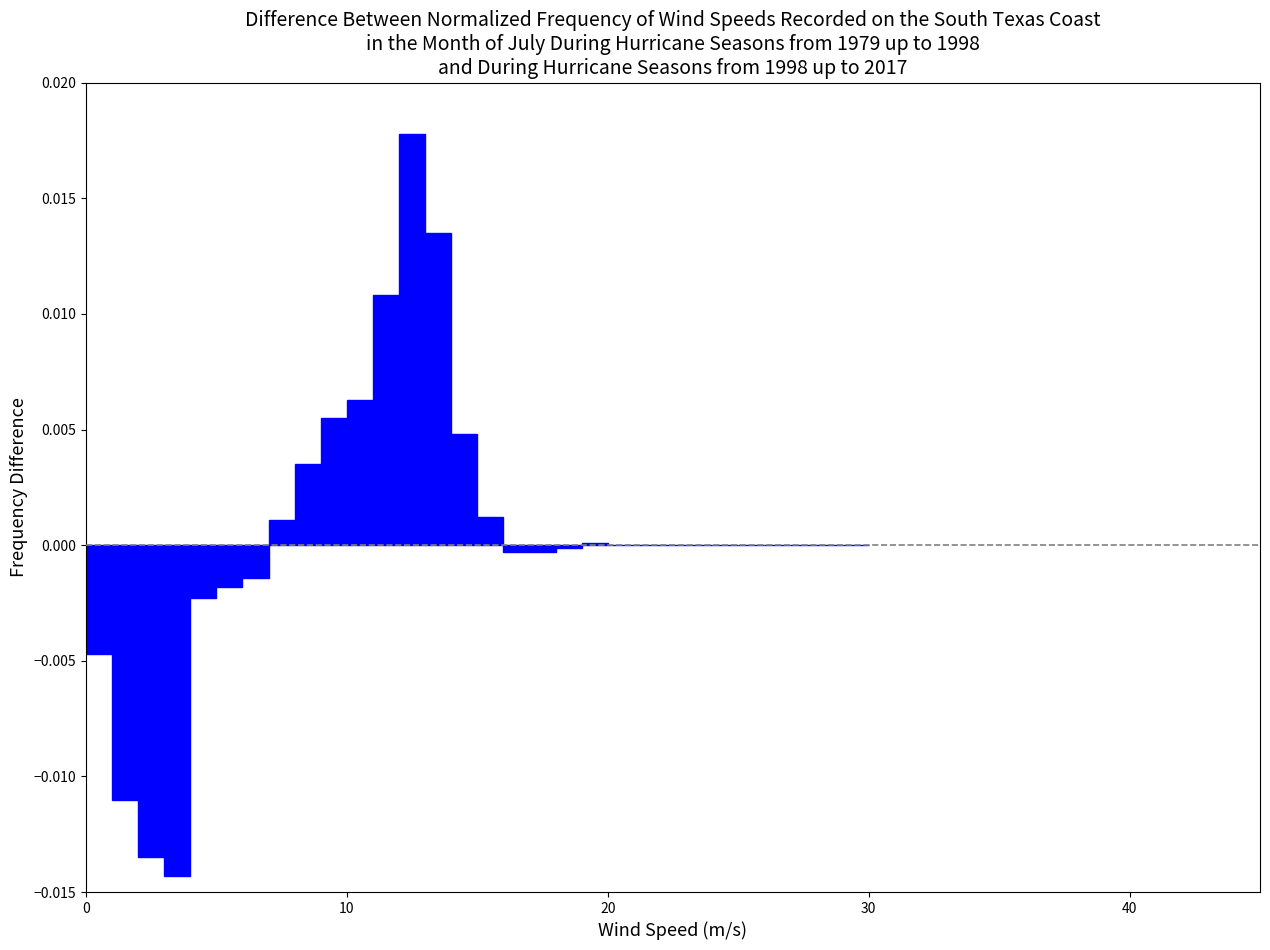

Around what value on the x-axis is the tallest bar? Give the approximate position of its centre, as read against the axis.

13